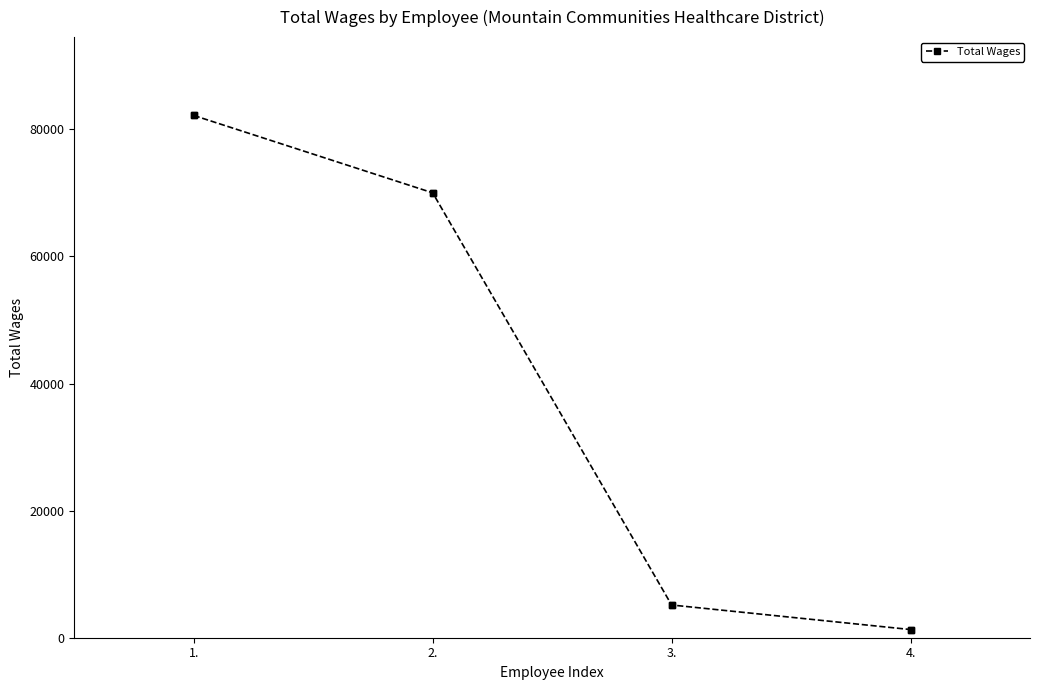

What is the minimum value shown in the chart?

1287